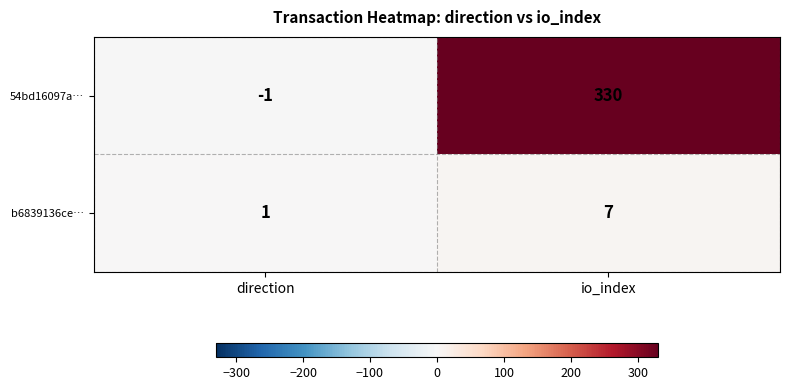

Which series has the widest spread of values?

54bd16097a…